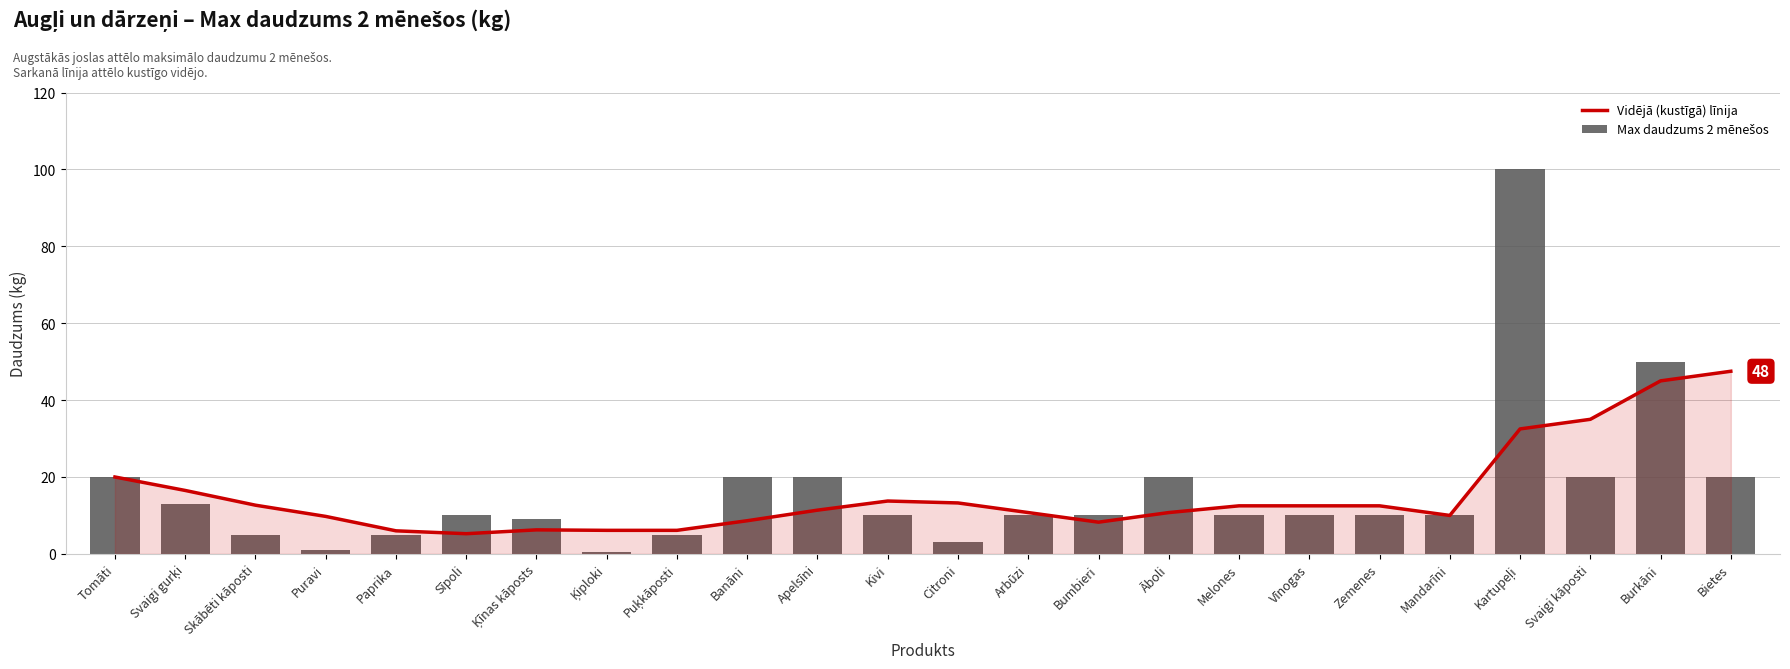

How many data points in Vidējā (kustīgā) līnija are above 12?

12